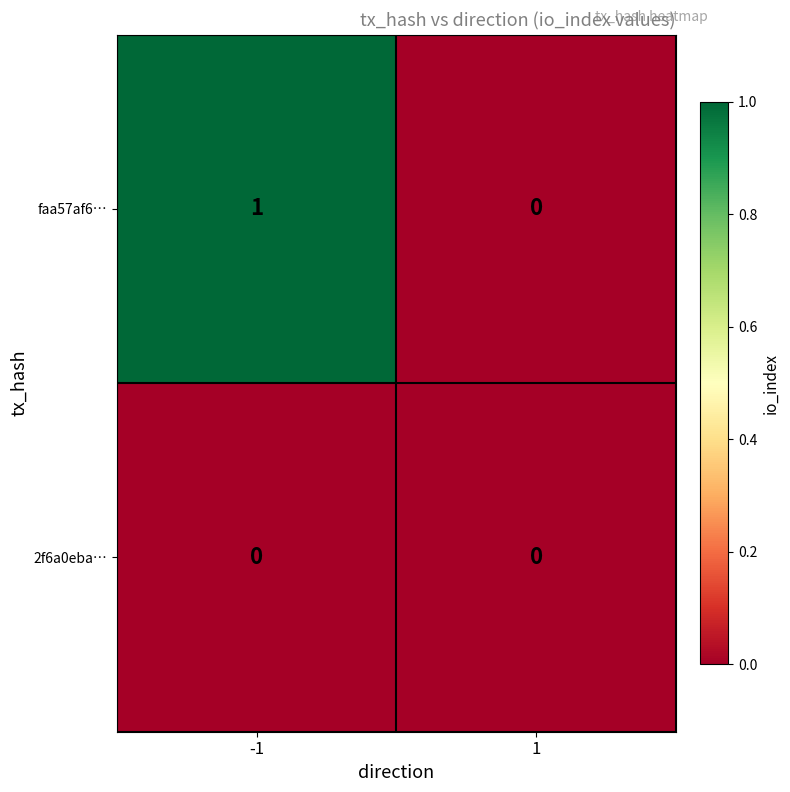

What is the maximum value shown in the chart?

1